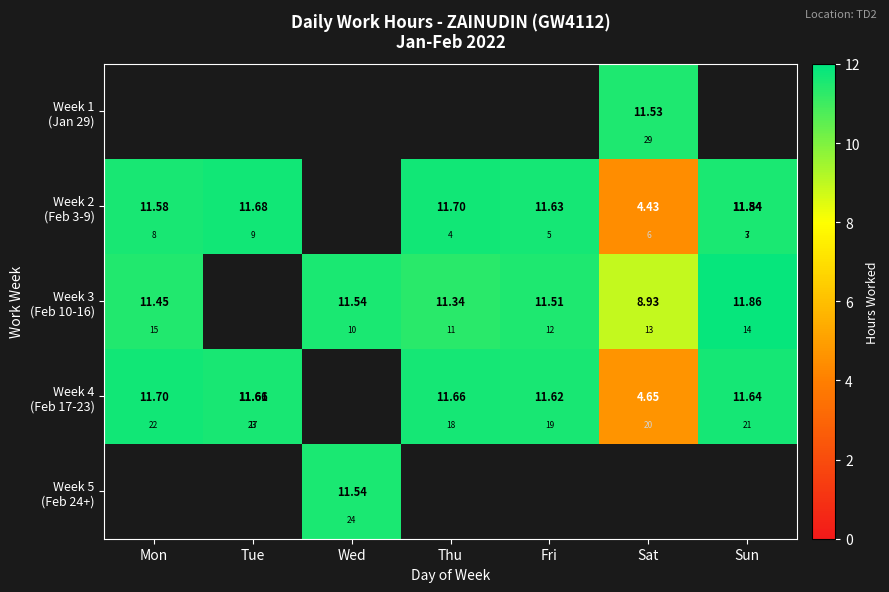

What is the difference between the maximum and minimum values in the Week 2 (Feb 3-9) series?

7.3